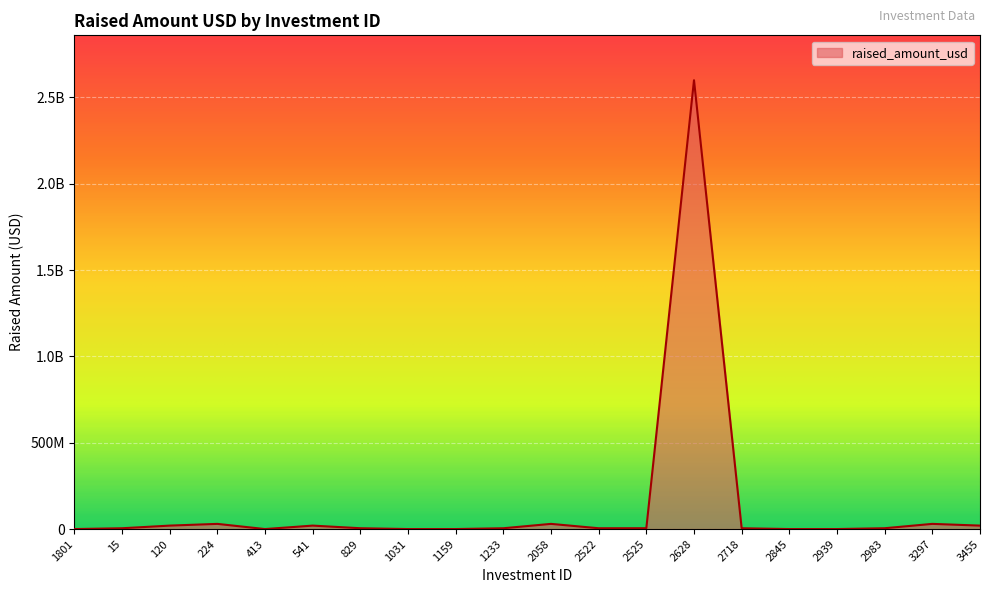

Rank the categories by value from highest to lowest.

2628, 224, 2058, 3297, 120, 541, 3455, 829, 2525, 2983, 15, 1233, 2522, 2718, 1801, 413, 1031, 1159, 2845, 2939